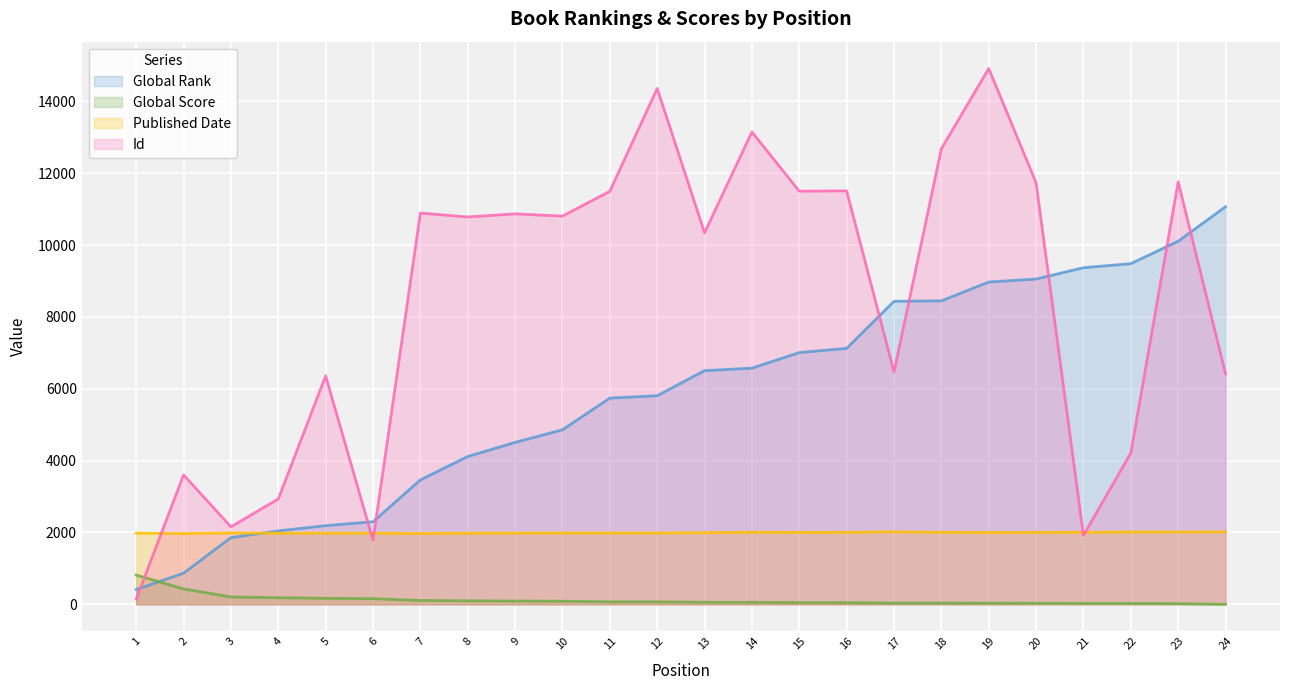

What is the value of the Global Rank point at the 21st from the left?

9371